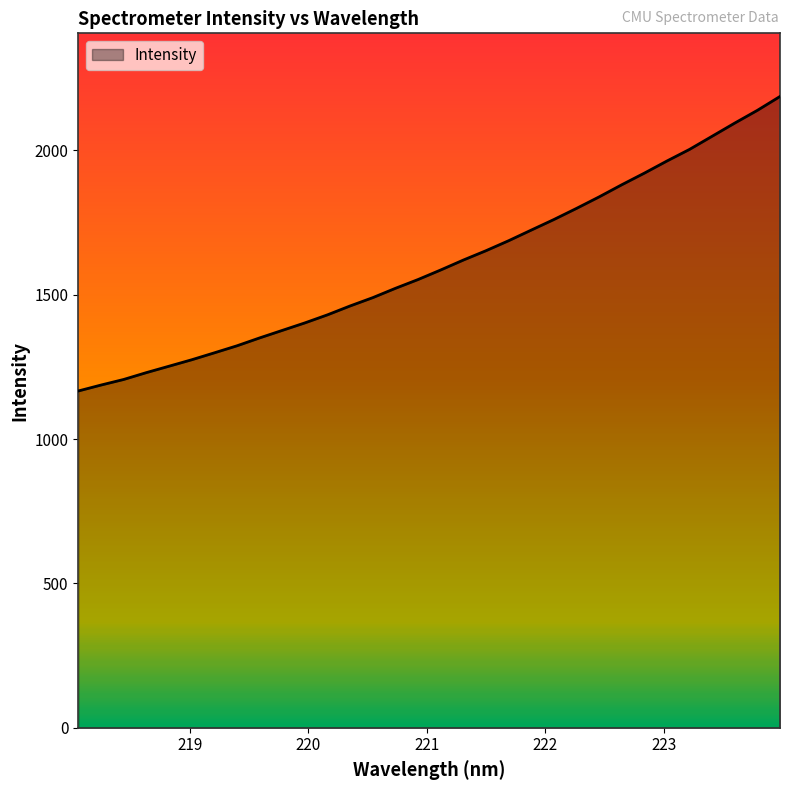

What is the maximum value shown in the chart?

2186.8